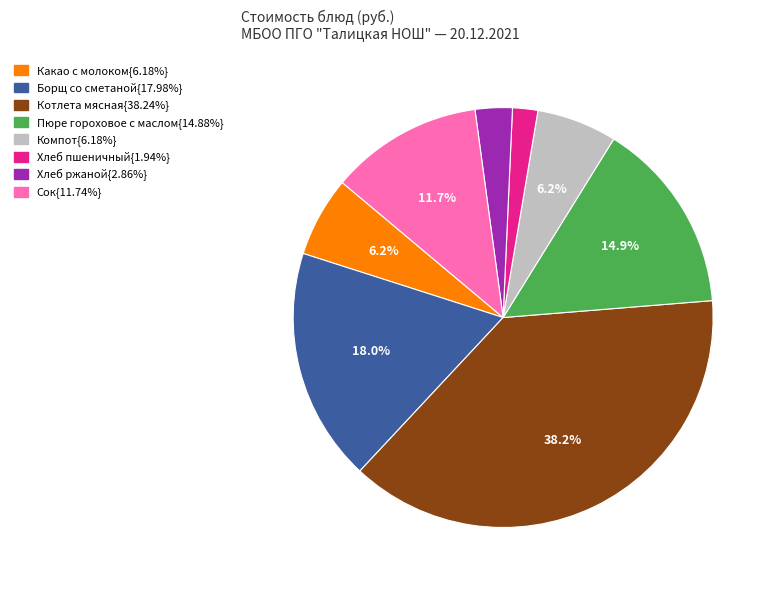

Is there a majority slice in this chart?

No